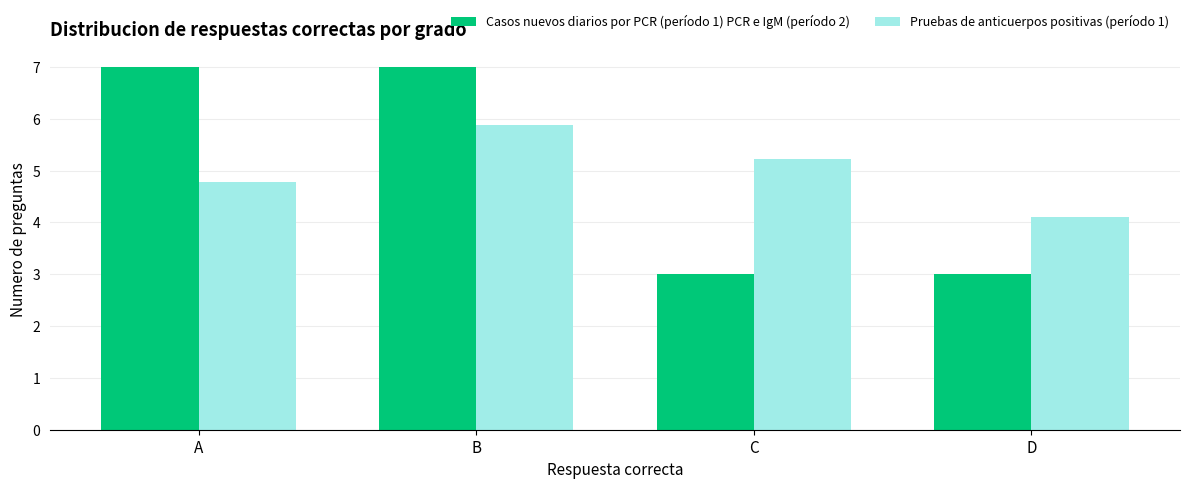

What is the sum of the Pruebas de anticuerpos positivas (período 1) values at A and B?

10.7